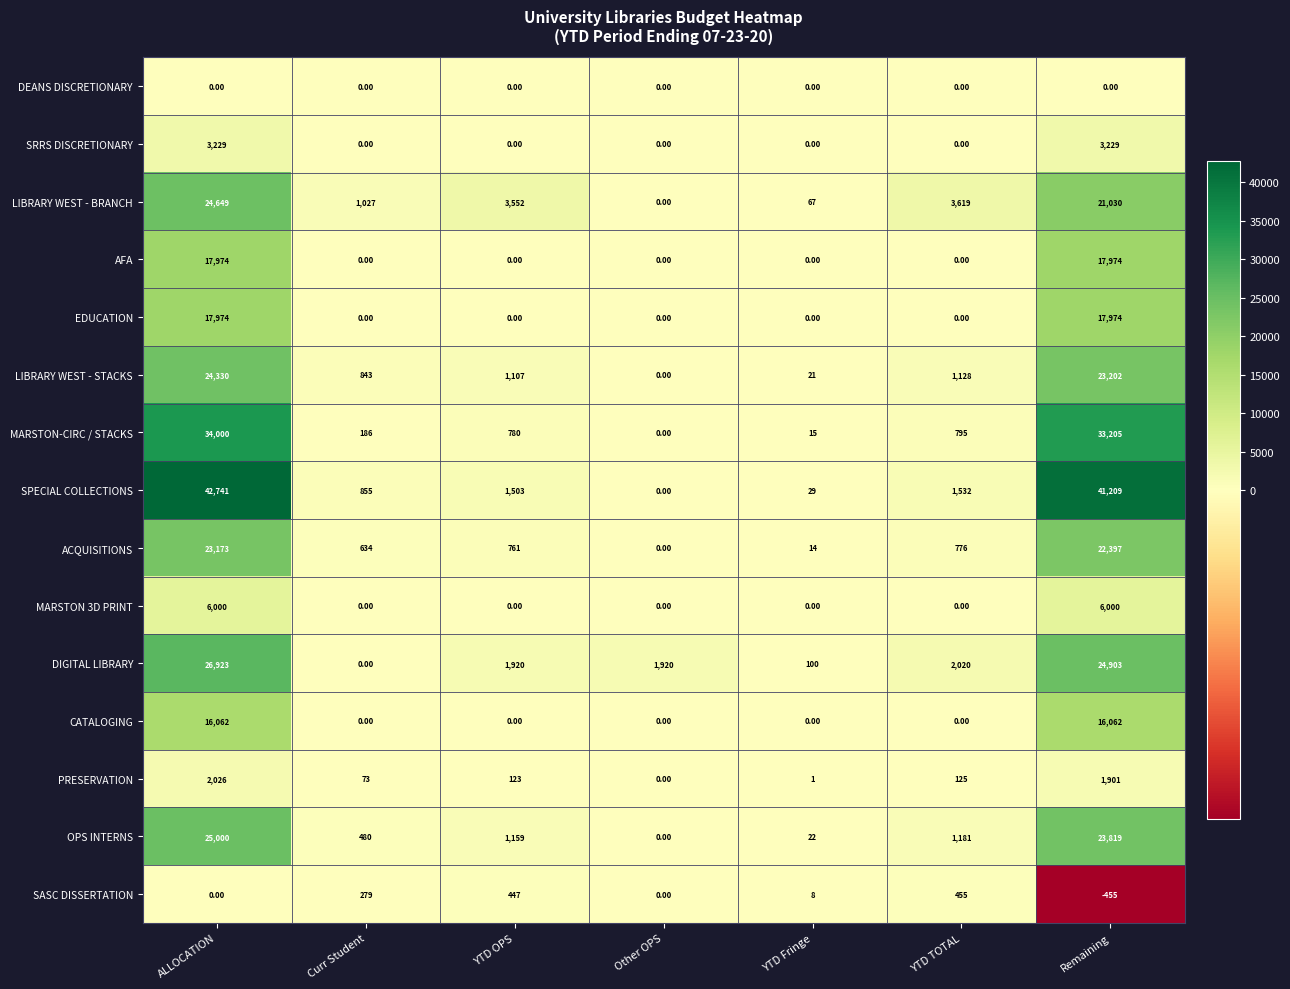

Where is MARSTON-CIRC / STACKS nearest to the value 17000?

YTD TOTAL